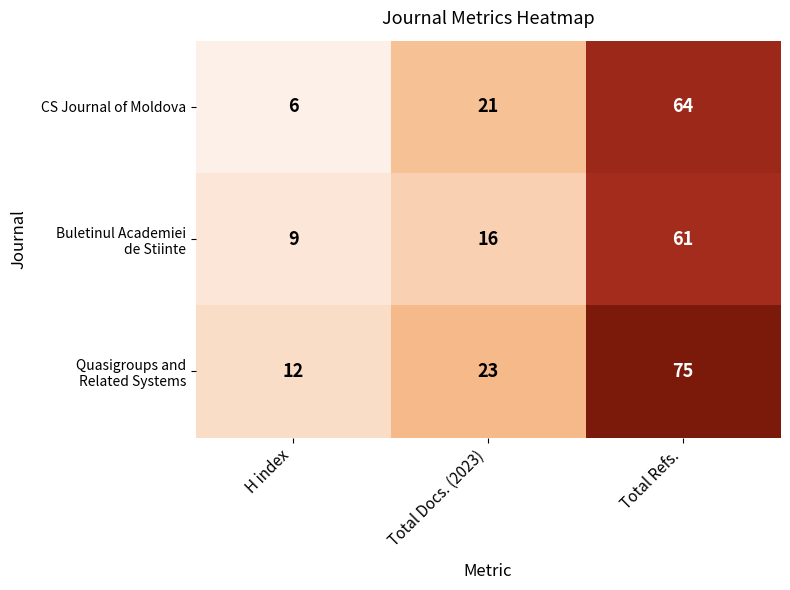

Is it true that CS Journal of Moldova equals 6 at Total Docs. (2023)?

False